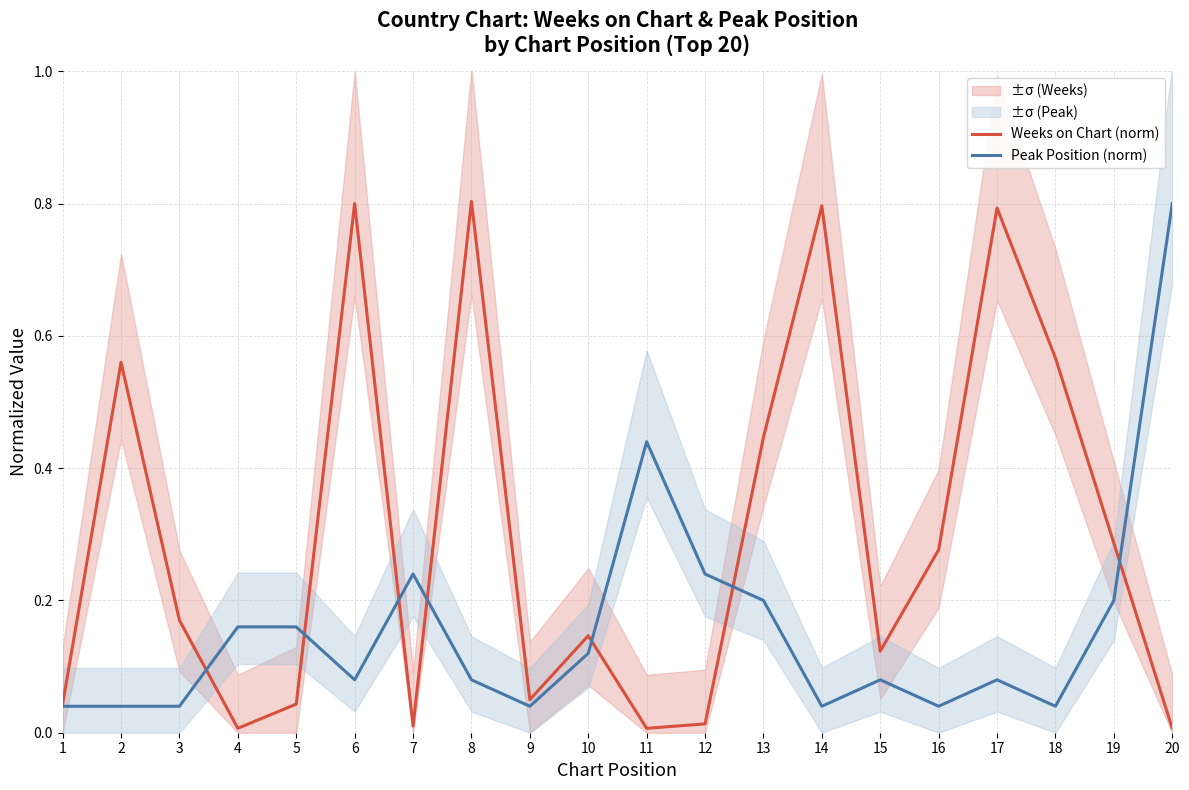

True or false: Peak Position (norm) and Weeks on Chart (norm) intersect in this chart.

True